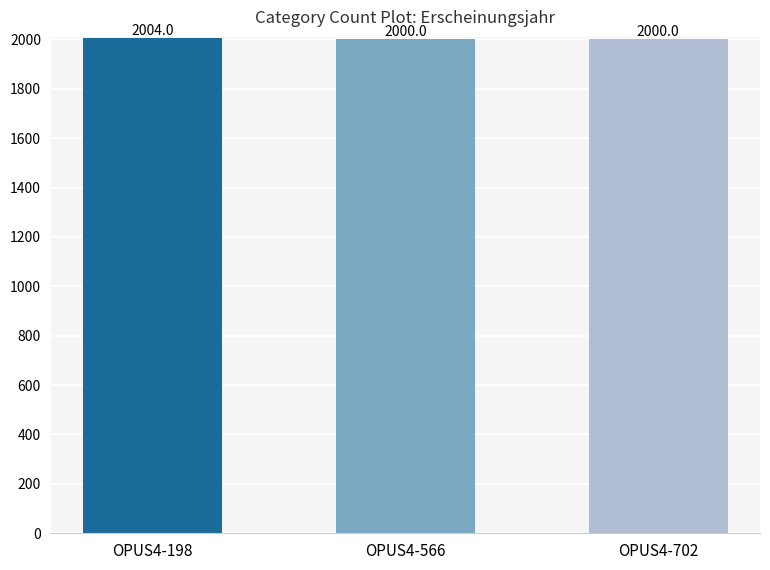

The value at OPUS4-702 is 3230. True or false?

False